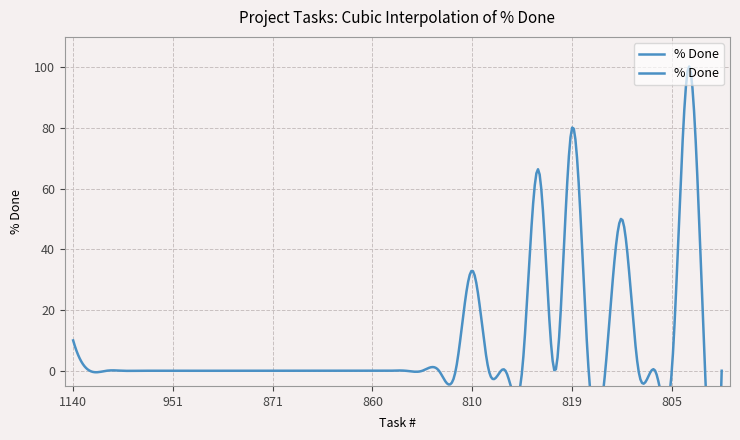

Rank the categories by value from highest to lowest.

804, 819, 808, 807, 810, 1140, 1105, 1016, 1005, 953, 952, 951, 950, 945, 937, 873, 872, 871, 867, 865, 864, 863, 861, 860, 859, 857, 855, 833, 821, 813, 814, 809, 817, 820, 823, 825, 806, 805, 803, 802